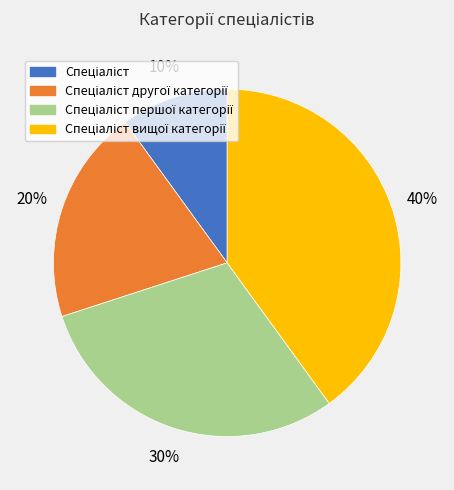

To the nearest percent, what is the difference between the largest and smallest slice percentages?

30%